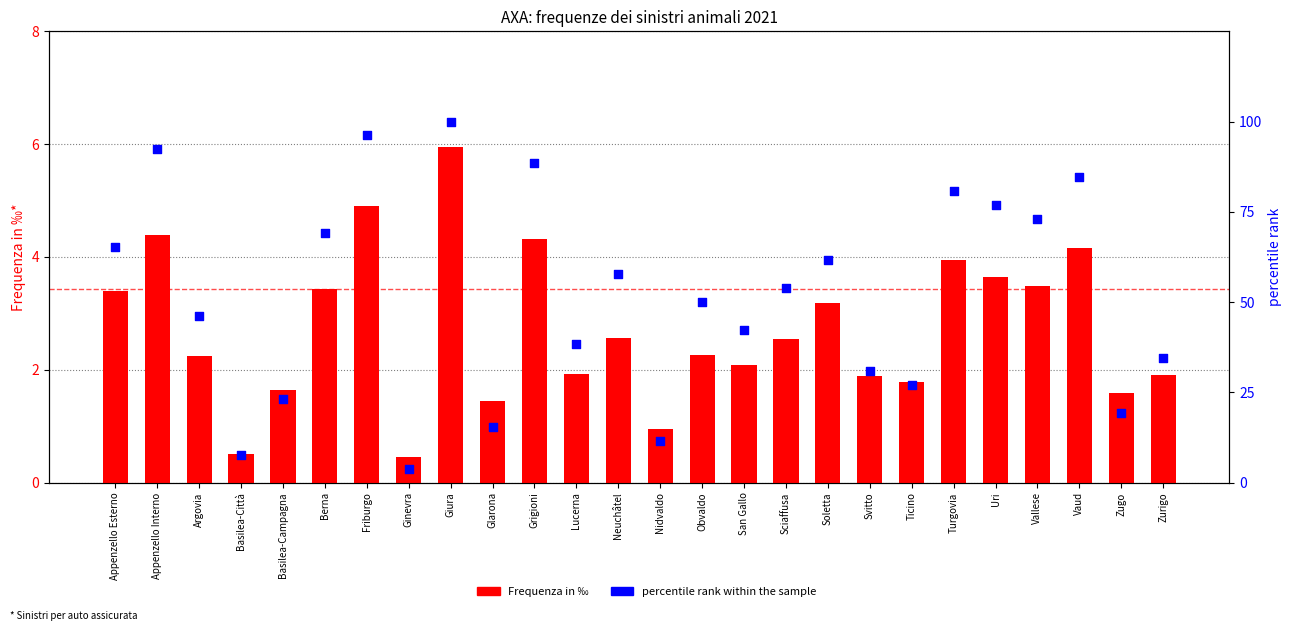

Which series reaches the minimum Y coordinate?

Frequenza in ‰